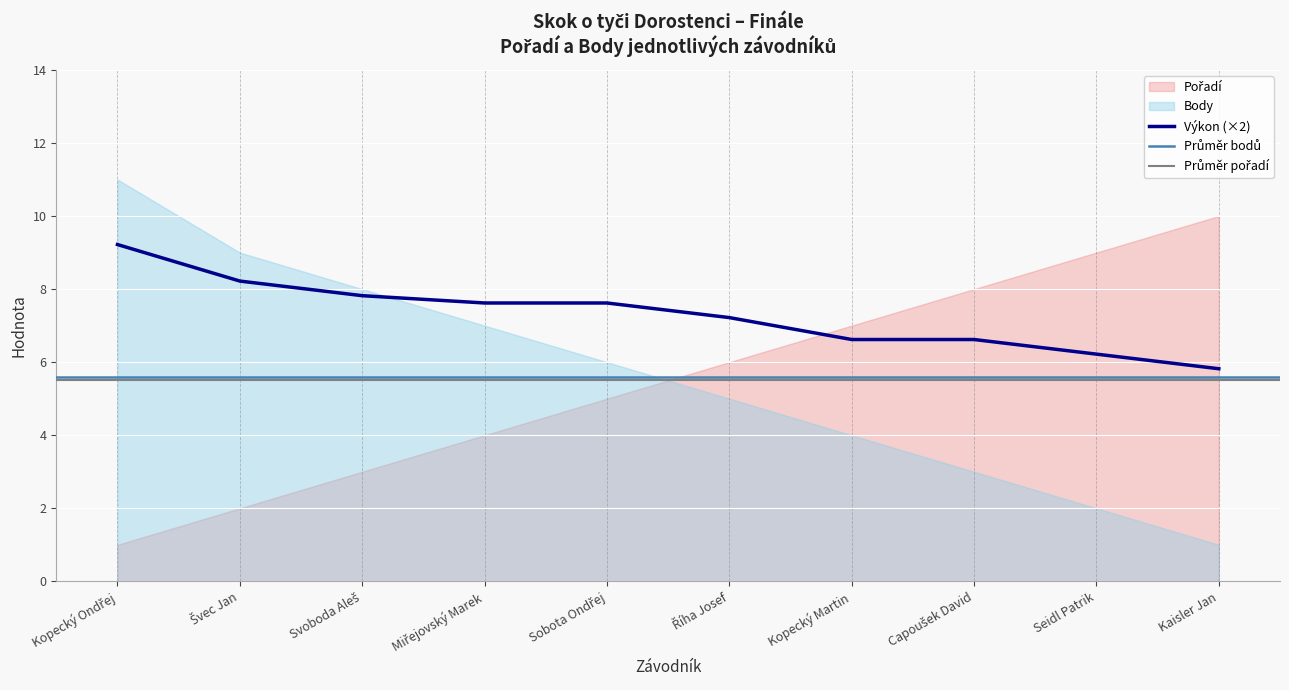

List the labels in order of value, smallest first.

Kaisler Jan, Seidl Patrik, Kopecký Martin, Capoušek David, Říha Josef, Miřejovský Marek, Sobota Ondřej, Svoboda Aleš, Švec Jan, Kopecký Ondřej